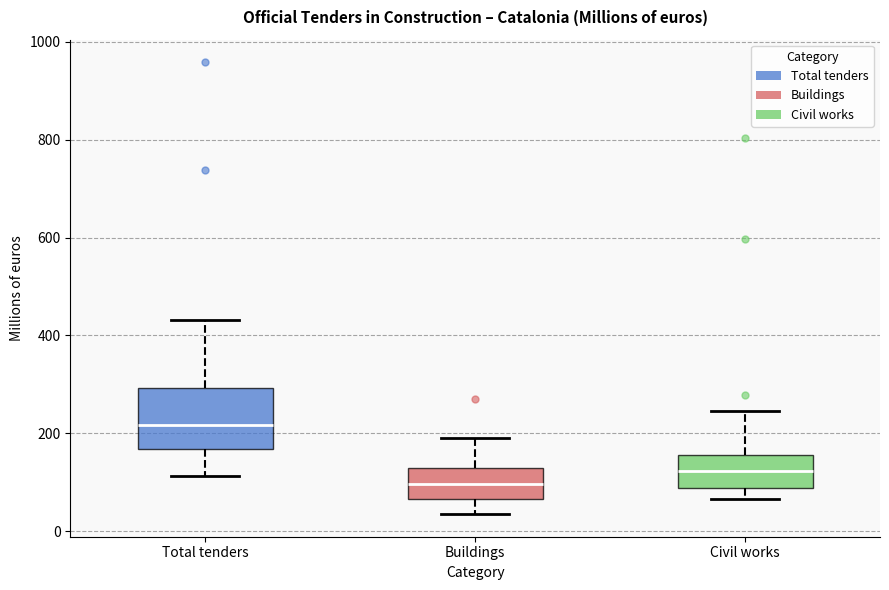

Which box's median line is the lowest?

Buildings